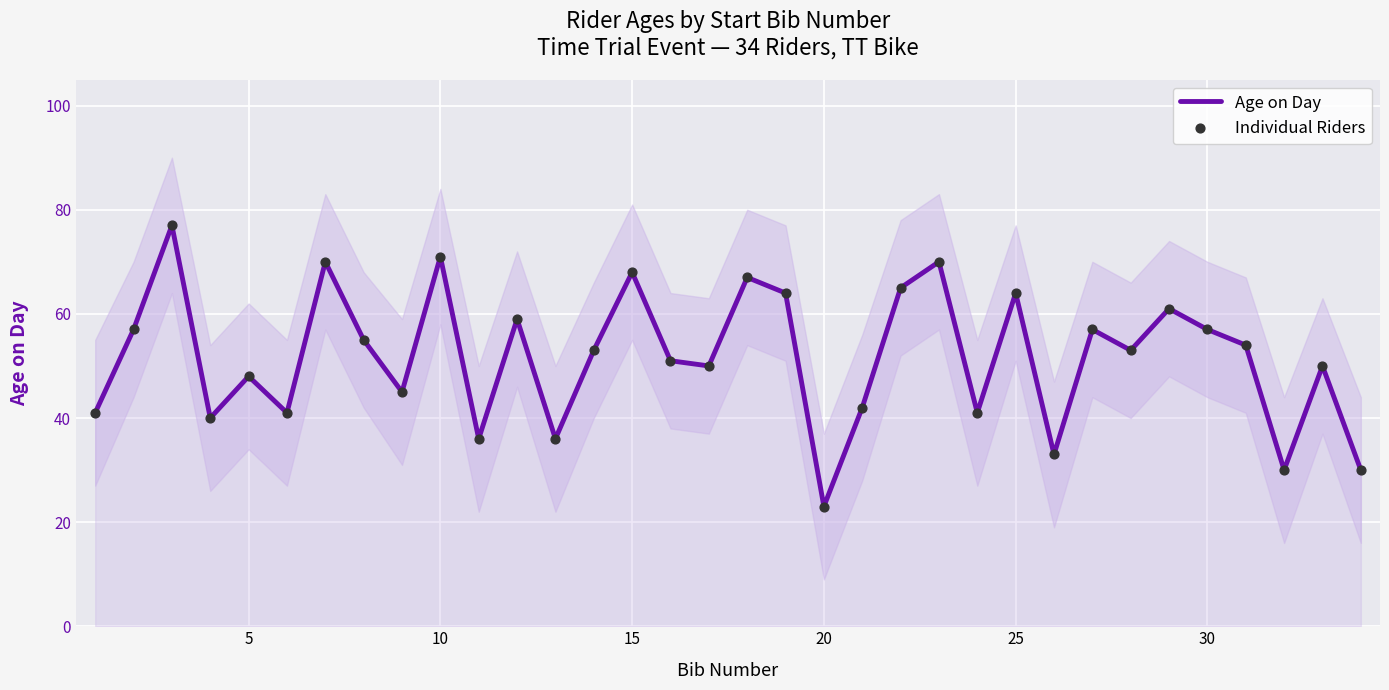

What are all the series names shown in the legend?

Age on Day, Individual Riders